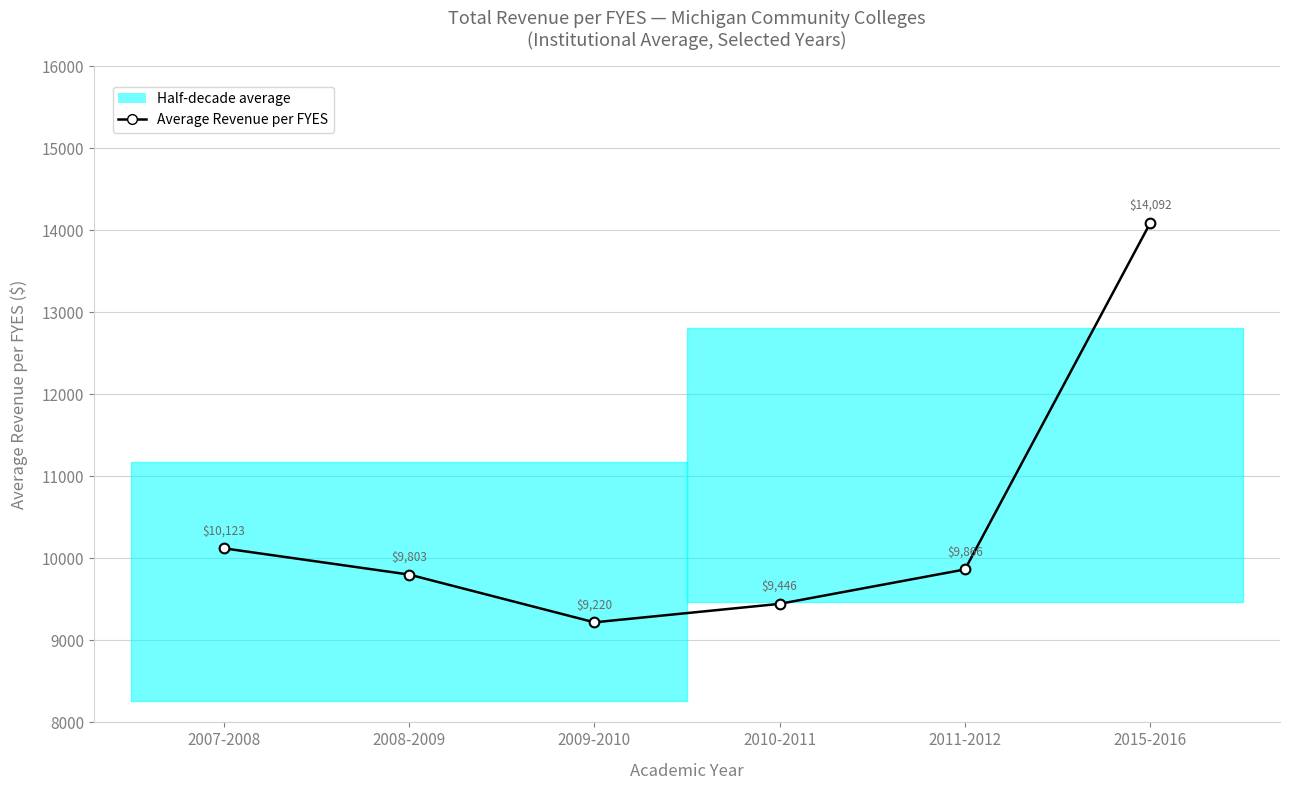

Approximately how many times larger is the value at 2008-2009 compared to 2007-2008?

1.0